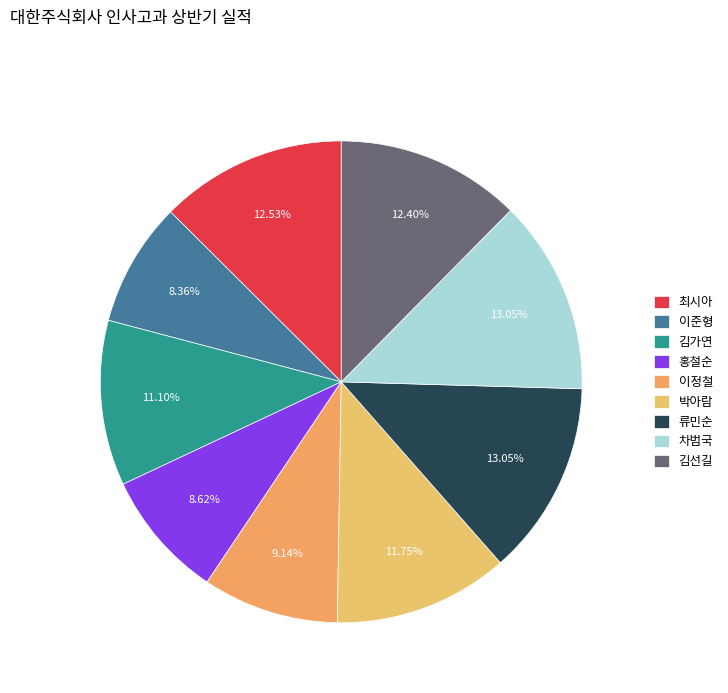

How many segments does this pie chart have?

9